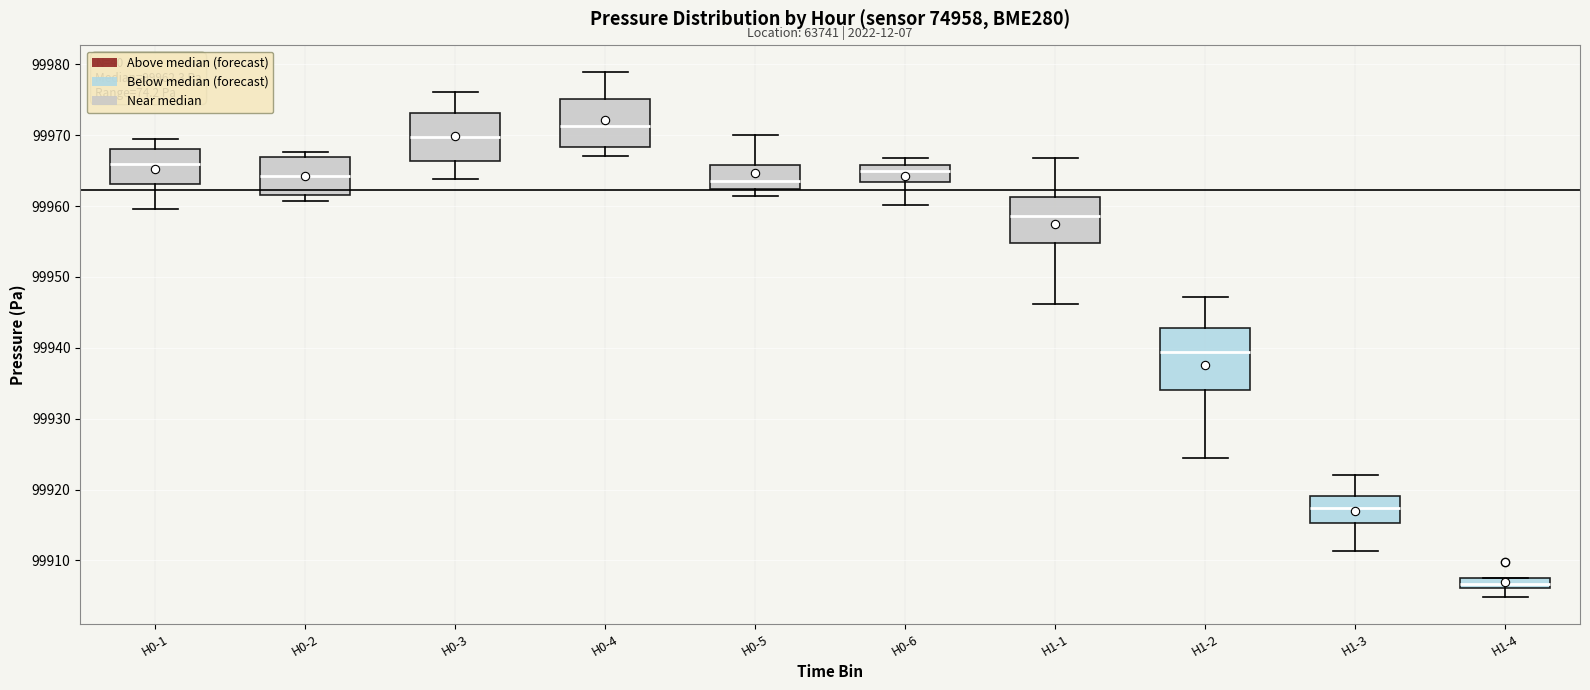

Comparing the boxes themselves (not the whiskers), which one is the tallest?

H1-2